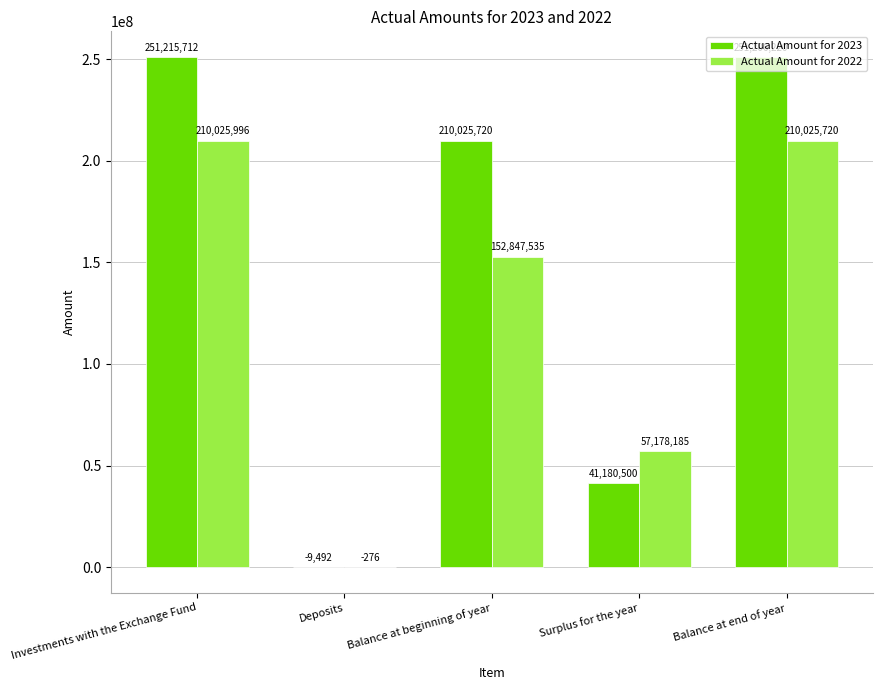

What is the sum of the Actual Amount for 2023 values at Balance at beginning of year and Deposits?

210016228